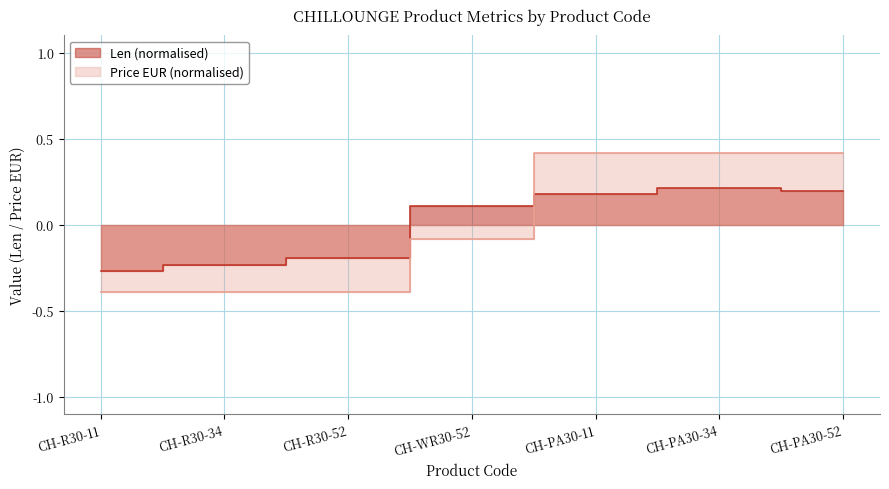

What position from the right is CH-R30-34?

6